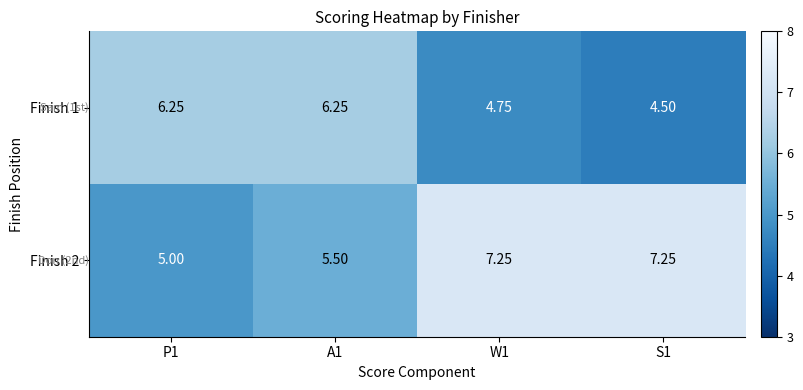

Is the value of Finish 1 at W1 greater than the value of Finish 2 at A1?

No